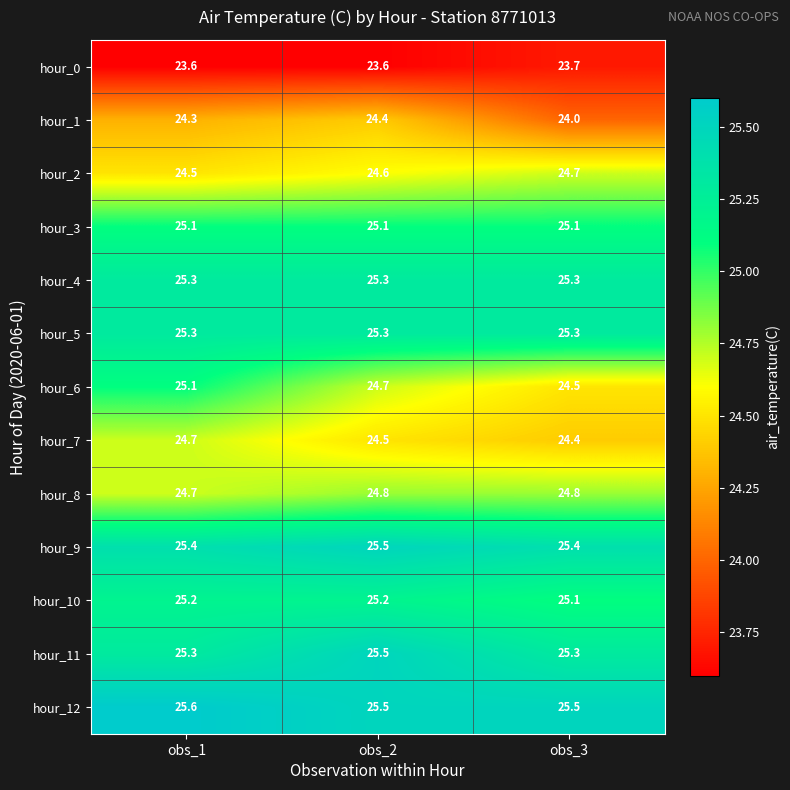

Which label corresponds to the largest value in the chart?

obs_1